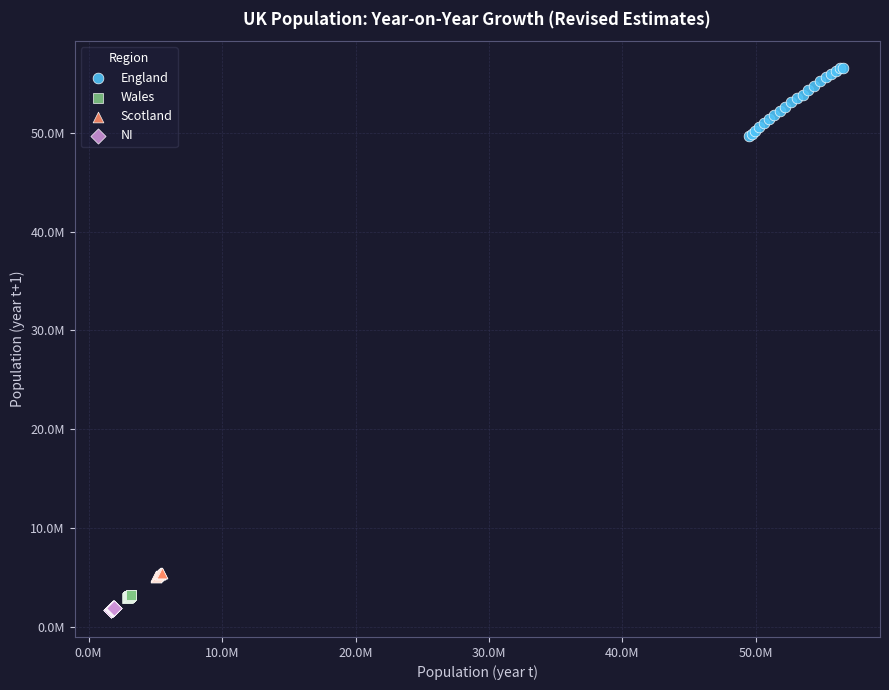

What are all the series names shown in the legend?

England, Wales, Scotland, NI